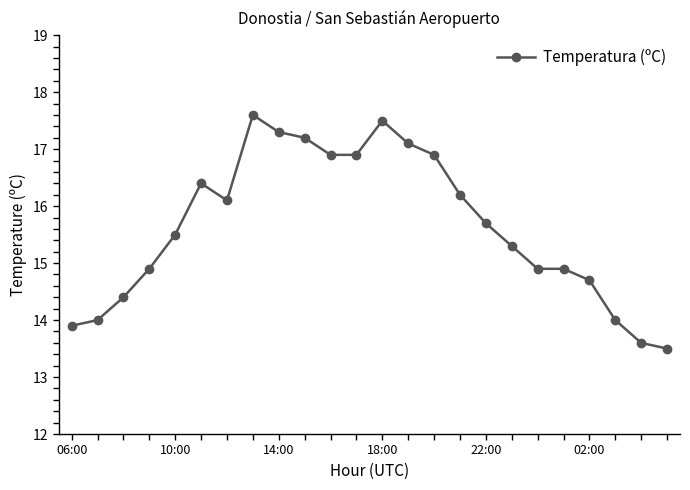

What is the value of the 4th point from the left?

14.9